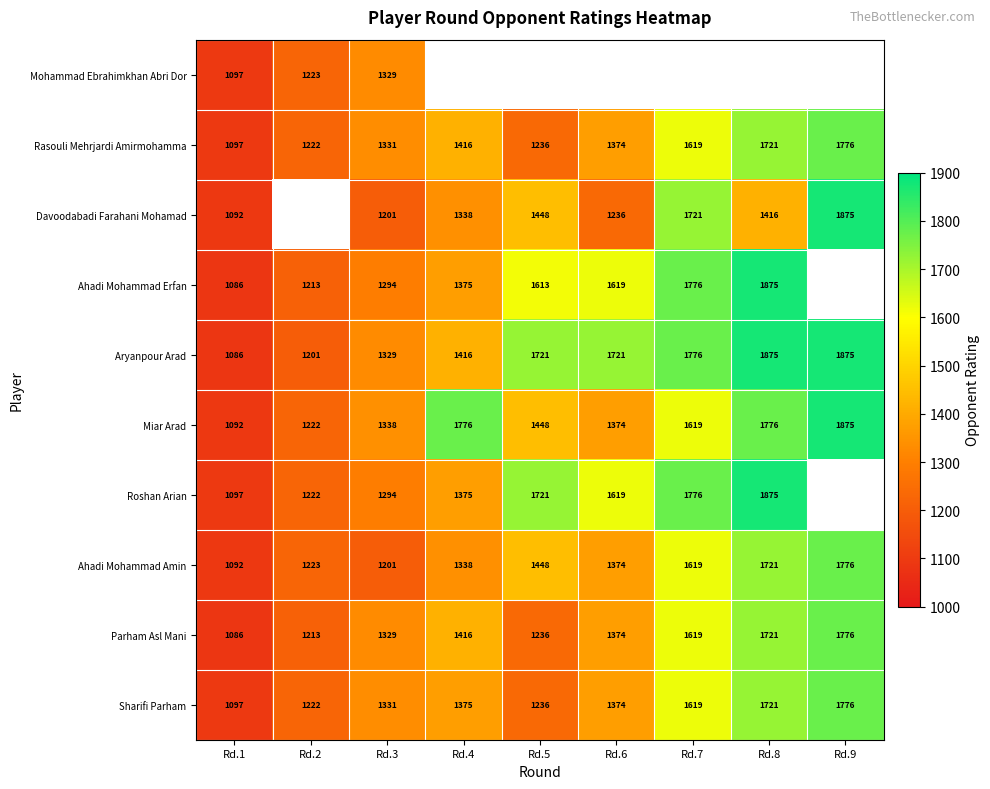

Rank the categories by Parham Asl Mani value from lowest to highest.

Rd.1, Rd.2, Rd.5, Rd.3, Rd.6, Rd.4, Rd.7, Rd.8, Rd.9